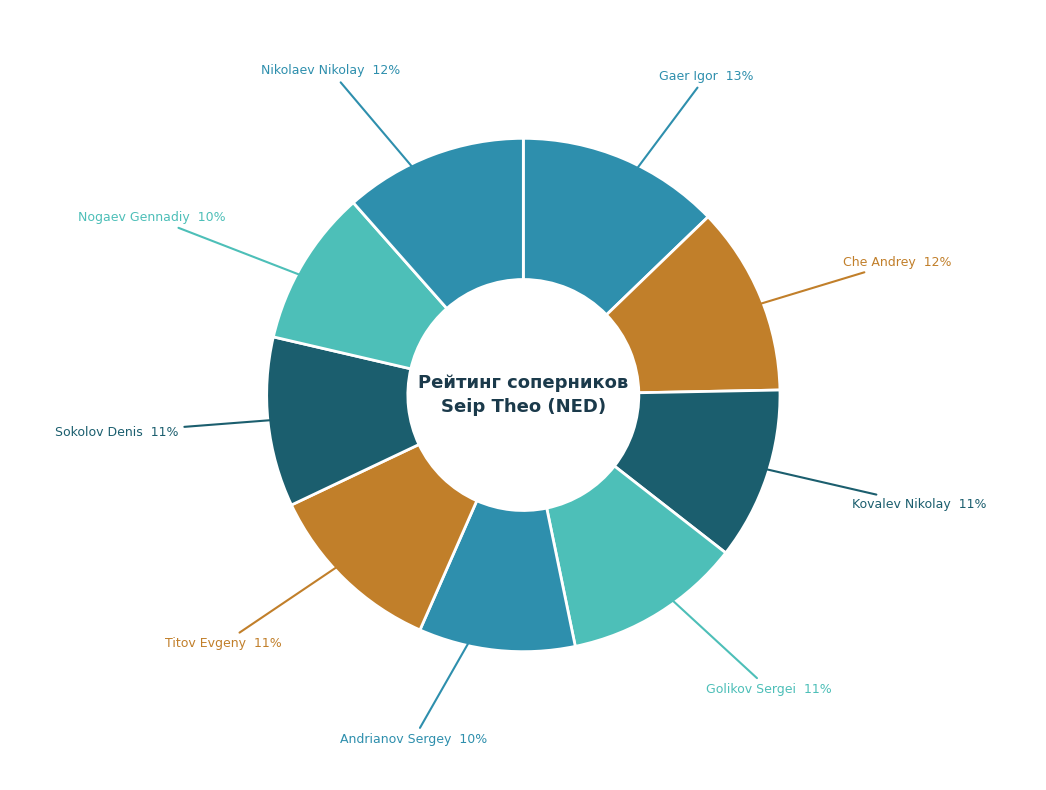

Does any single category account for the majority?

No